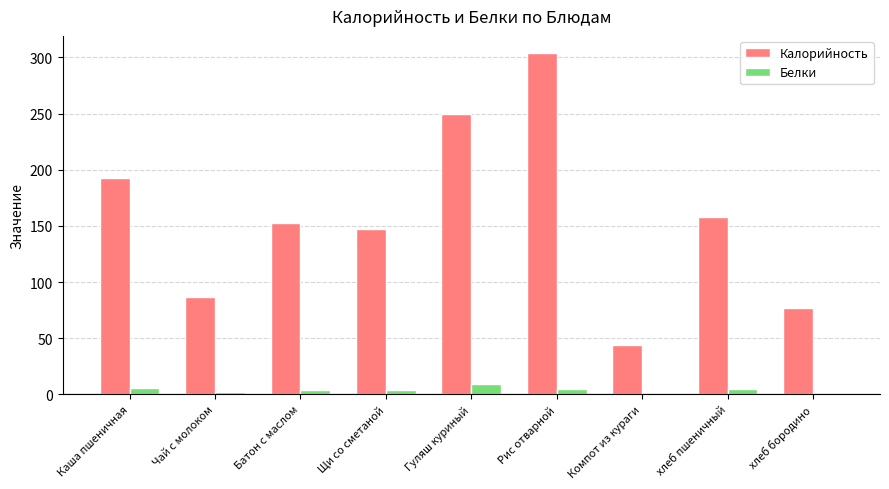

Where is Калорийность nearest to the value 174?

хлеб пшеничный